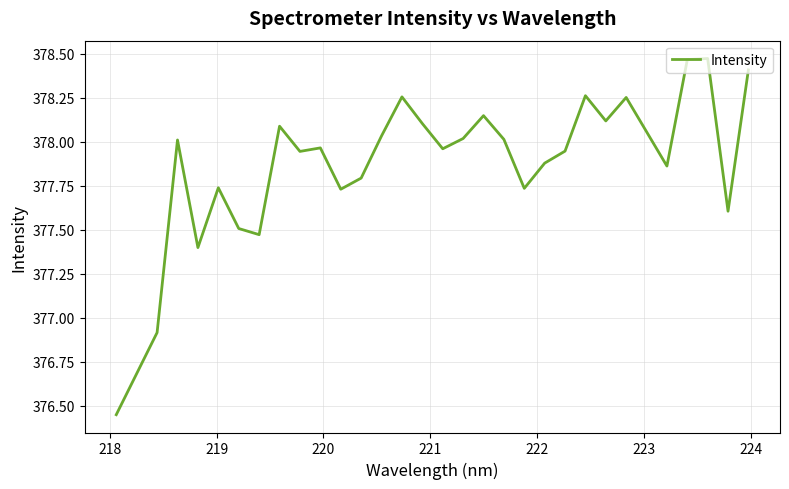

What is the difference between the maximum and minimum values?

2.0